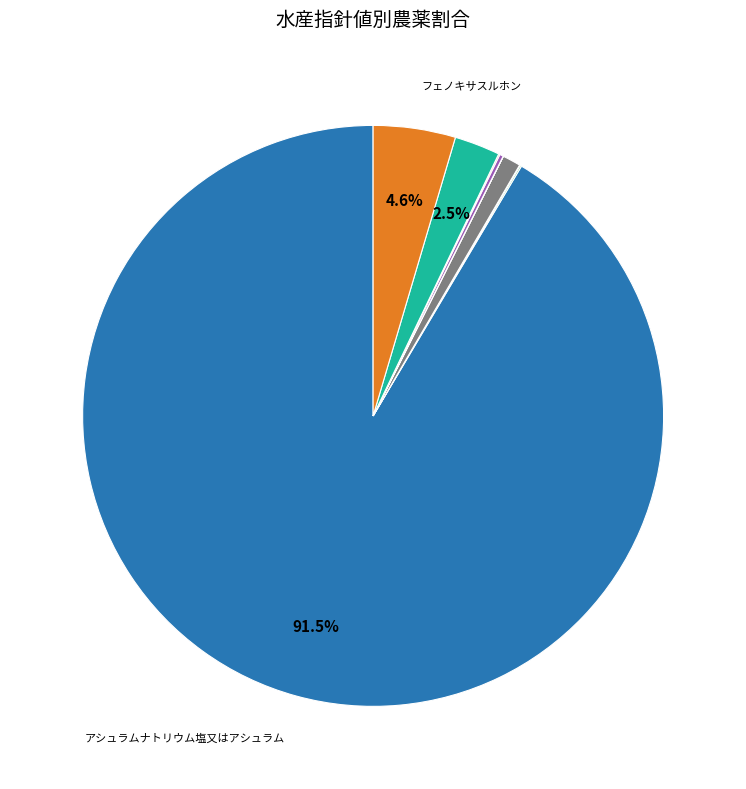

Which slice is the largest?

アシュラムナトリウム塩又はアシュラム